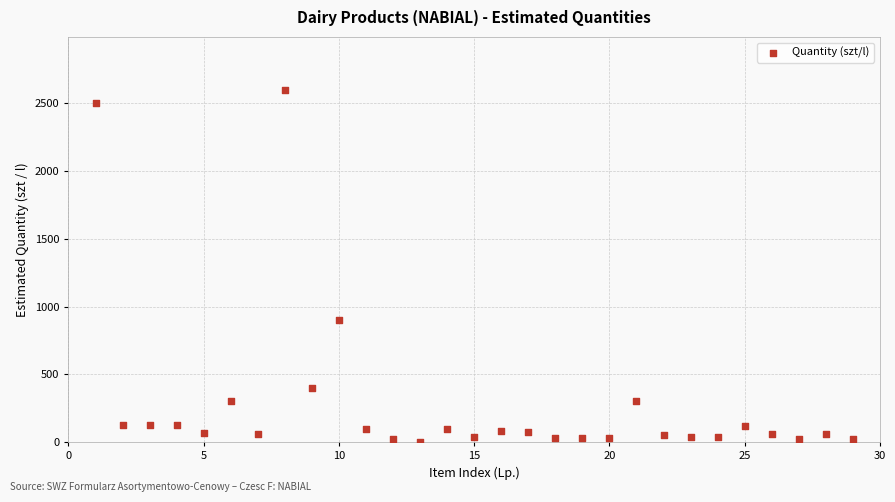

What is the range of X values (max minus min)?

28